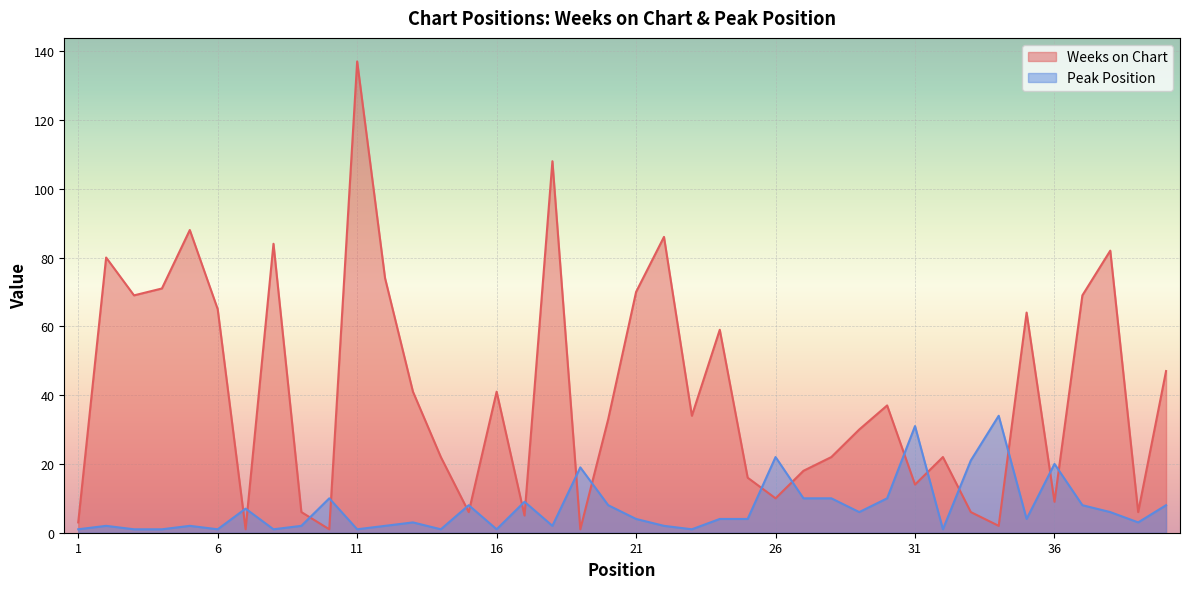

How many interior local valleys does the Weeks on Chart series have?

12